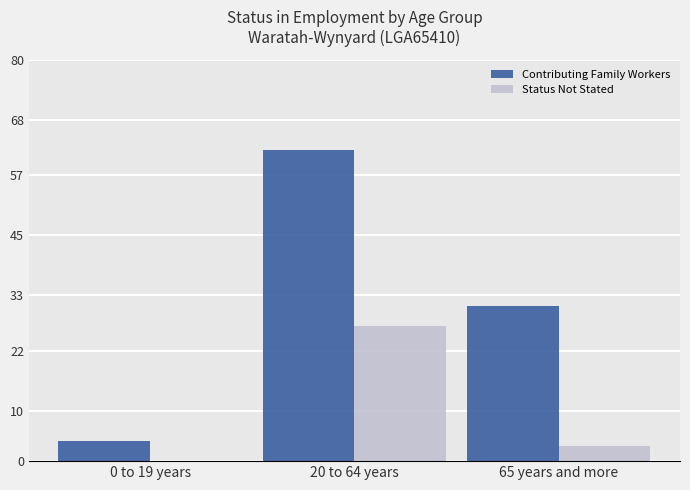

True or false: Status Not Stated has a value of 14 at 0 to 19 years.

False